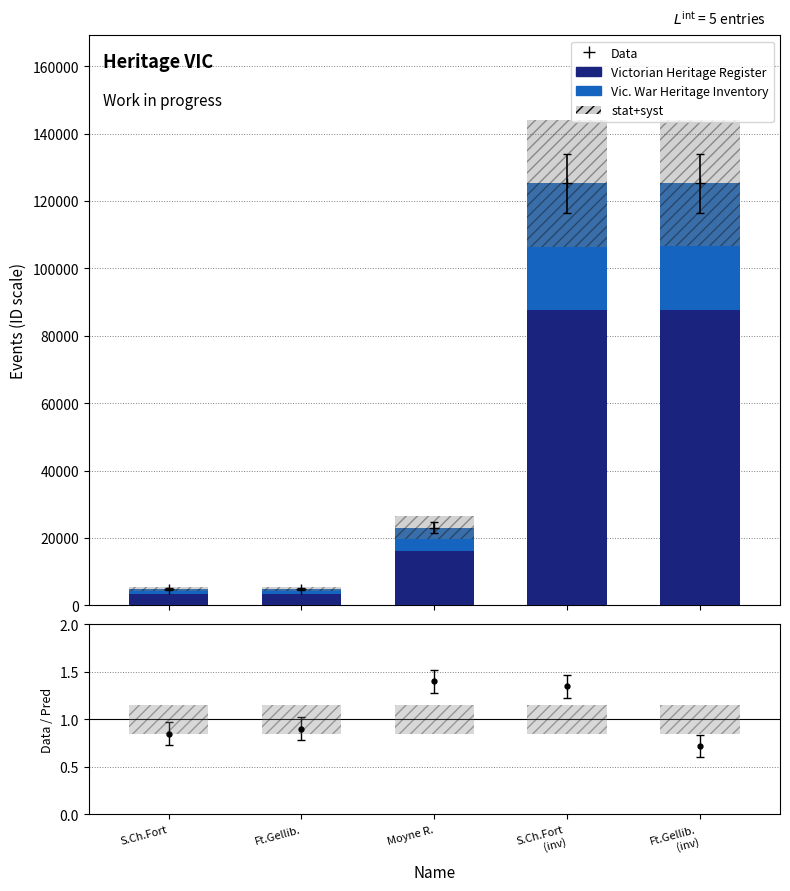

What are all the series names shown in the legend?

Victorian Heritage Register, Vic. War Heritage Inventory